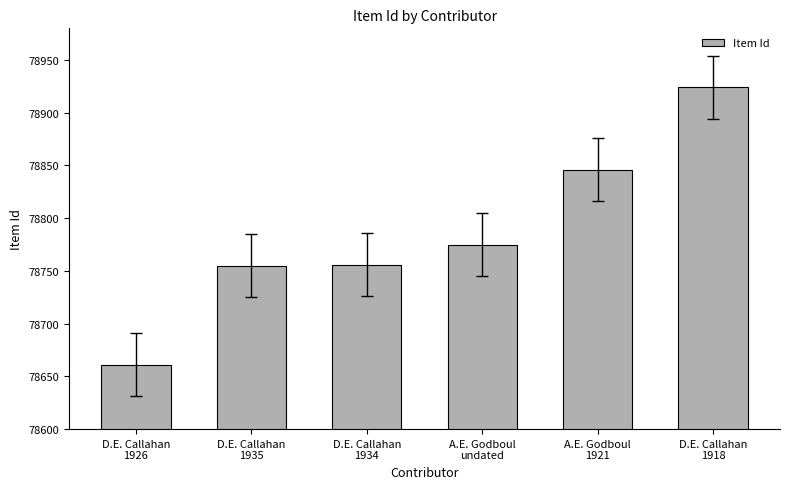

The value at D.E. Callahan
1934 is 78756. True or false?

True